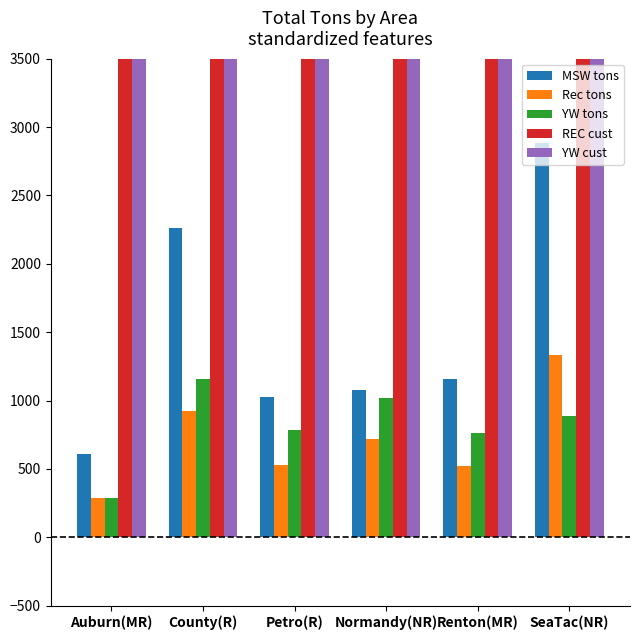

What is the maximum value shown in the chart?

47368.0